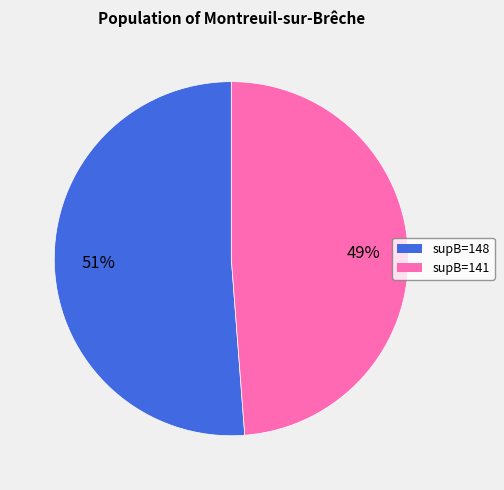

To the nearest percent, what is the difference between the largest and smallest slice percentages?

2%